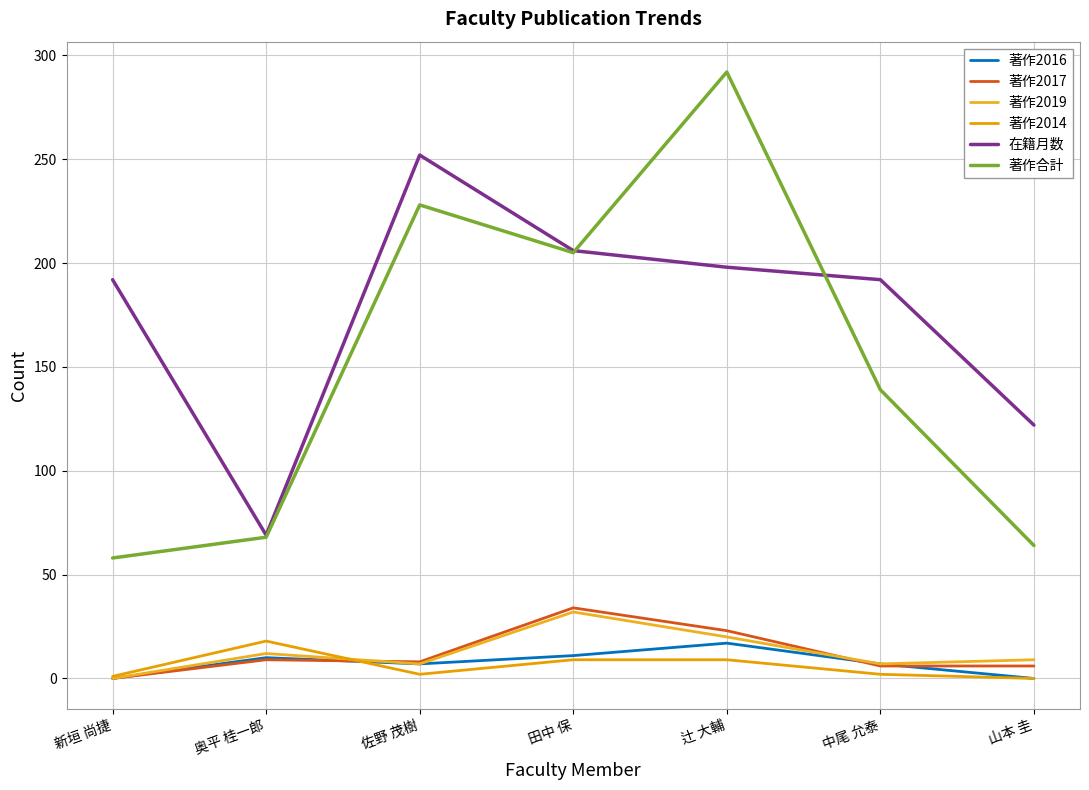

Which series has the largest total across all categories?

在籍月数